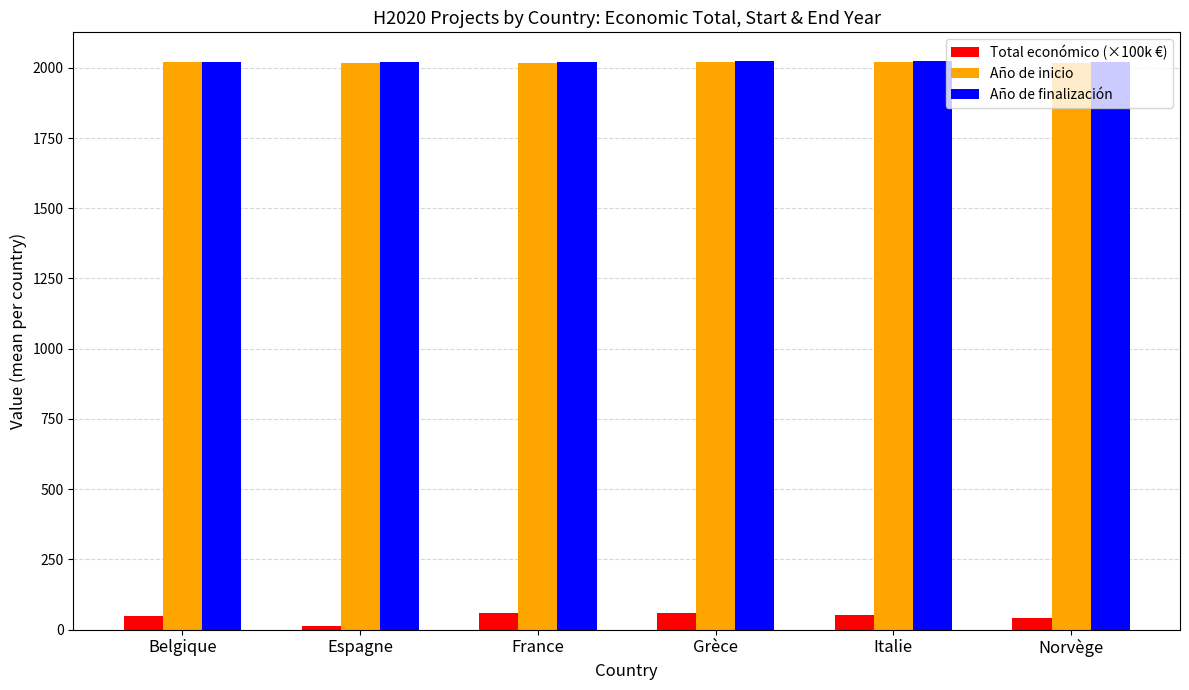

At how many categories does at least one series exceed 835?

6